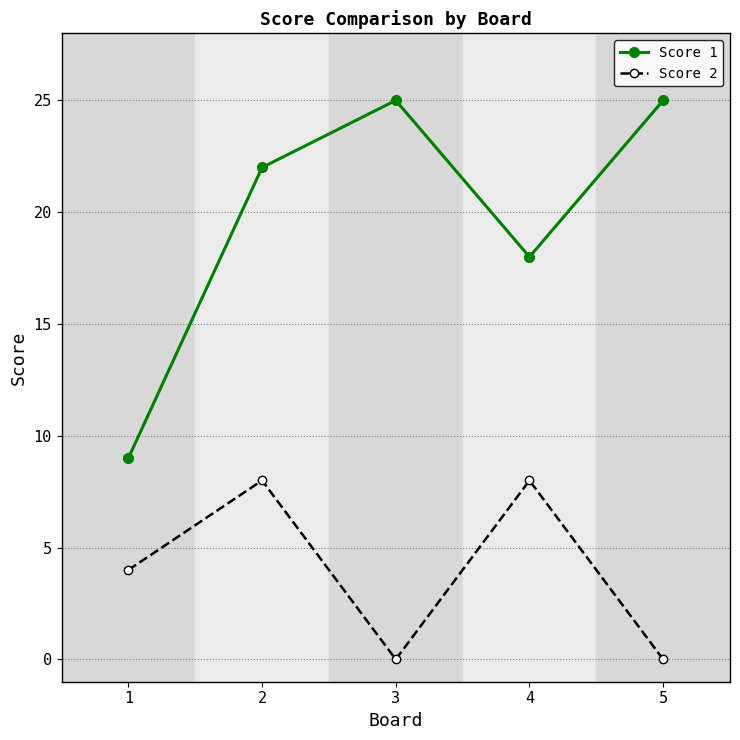

True or false: Score 1 and Score 2 intersect in this chart.

False